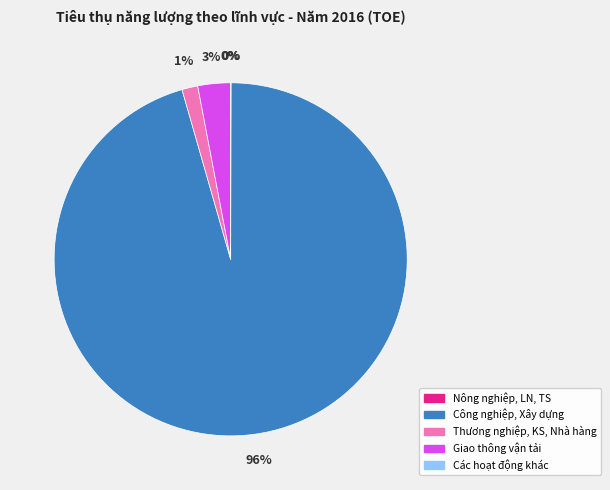

Which slice is the largest?

Công nghiệp, Xây dựng